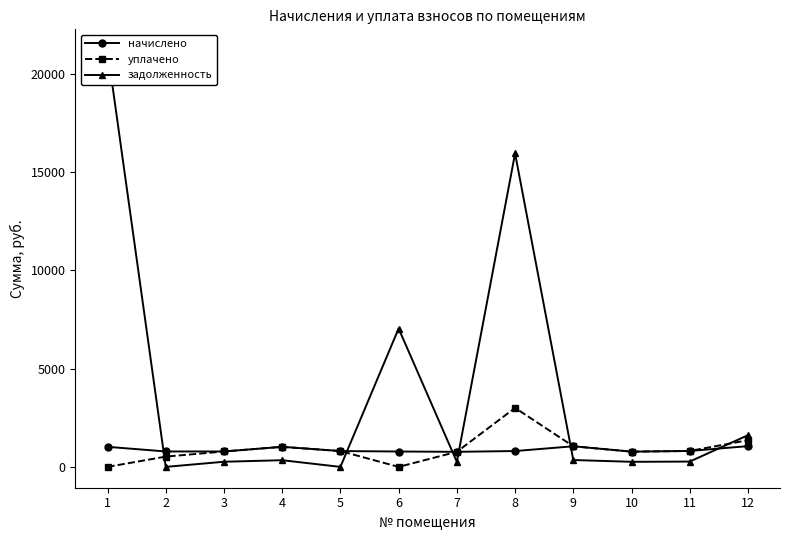

Rank the series by their maximum value, from highest to lowest.

задолженность, уплачено, начислено